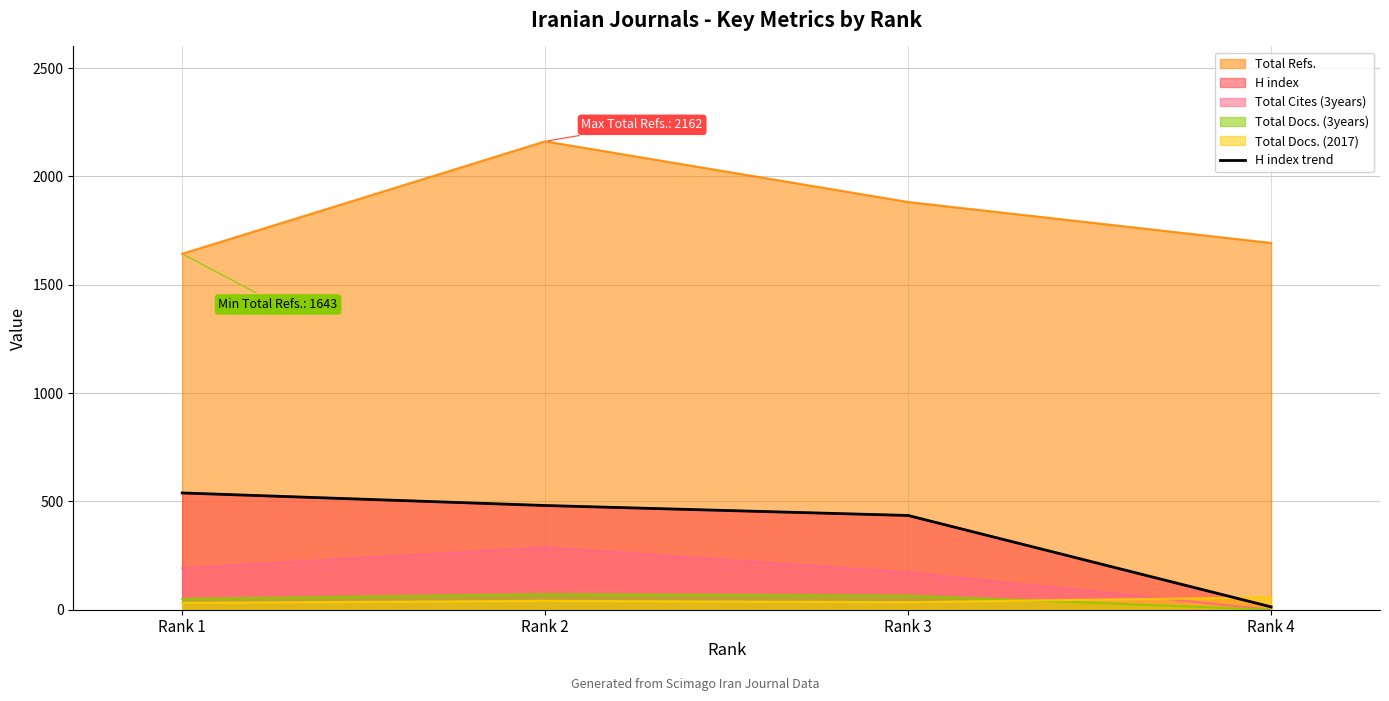

At which category does the chart reach its minimum across all series?

Rank 4